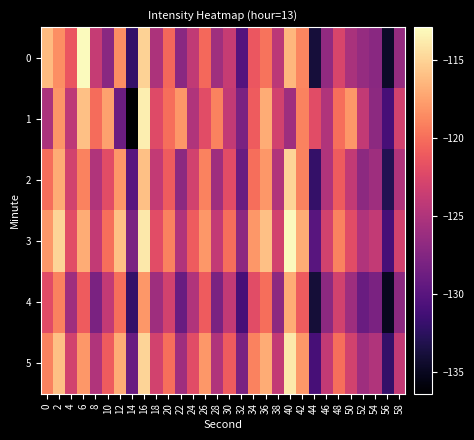

Reading left to right, list all the values displayed in this chart.

0: 0=-116.2	2=-118.4	4=-121.4	6=-113.0	8=-123.8	10=-127.2	12=-118.5	14=-132.0	16=-115.0	18=-125.2	20=-120.4	22=-127.1	24=-124.0	26=-120.2	28=-125.9	30=-123.7	32=-130.2	34=-121.3	36=-119.7	38=-124.3	40=-116.5	42=-118.9	44=-133.9	46=-126.7	48=-122.7	50=-125.4	52=-126.5	54=-127.2	56=-134.6	58=-126.4
1: 0=-125.2	2=-118.1	4=-124.3	6=-116.0	8=-120.1	10=-117.6	12=-128.8	14=-136.4	16=-113.6	18=-122.2	20=-120.0	22=-118.0	24=-125.0	26=-122.0	28=-119.0	30=-124.0	32=-128.0	34=-121.0	36=-117.0	38=-123.0	40=-126.0	42=-119.0	44=-122.0	46=-125.0	48=-120.0	50=-118.0	52=-124.0	54=-127.0	56=-131.0	58=-123.0
2: 0=-120.0	2=-117.0	4=-123.0	6=-119.0	8=-125.0	10=-122.0	12=-118.0	14=-130.0	16=-116.0	18=-124.0	20=-121.0	22=-127.0	24=-123.0	26=-119.0	28=-126.0	30=-122.0	32=-129.0	34=-120.0	36=-118.0	38=-125.0	40=-115.0	42=-119.0	44=-132.0	46=-125.0	48=-121.0	50=-124.0	52=-127.0	54=-126.0	56=-133.0	58=-125.0
3: 0=-118.0	2=-115.0	4=-122.0	6=-117.0	8=-124.0	10=-120.0	12=-116.0	14=-128.0	16=-114.0	18=-122.0	20=-119.0	22=-125.0	24=-121.0	26=-118.0	28=-124.0	30=-120.0	32=-127.0	34=-118.0	36=-116.0	38=-123.0	40=-113.0	42=-117.0	44=-130.0	46=-123.0	48=-119.0	50=-122.0	52=-125.0	54=-124.0	56=-131.0	58=-123.0
4: 0=-122.0	2=-119.0	4=-126.0	6=-121.0	8=-128.0	10=-124.0	12=-120.0	14=-132.0	16=-118.0	18=-126.0	20=-123.0	22=-129.0	24=-125.0	26=-121.0	28=-128.0	30=-124.0	32=-131.0	34=-122.0	36=-120.0	38=-127.0	40=-117.0	42=-121.0	44=-134.0	46=-127.0	48=-123.0	50=-126.0	52=-129.0	54=-128.0	56=-135.0	58=-127.0
5: 0=-119.0	2=-116.0	4=-123.0	6=-118.0	8=-125.0	10=-121.0	12=-117.0	14=-129.0	16=-115.0	18=-123.0	20=-120.0	22=-126.0	24=-122.0	26=-118.0	28=-125.0	30=-121.0	32=-128.0	34=-119.0	36=-117.0	38=-124.0	40=-114.0	42=-118.0	44=-131.0	46=-124.0	48=-120.0	50=-123.0	52=-126.0	54=-125.0	56=-132.0	58=-124.0